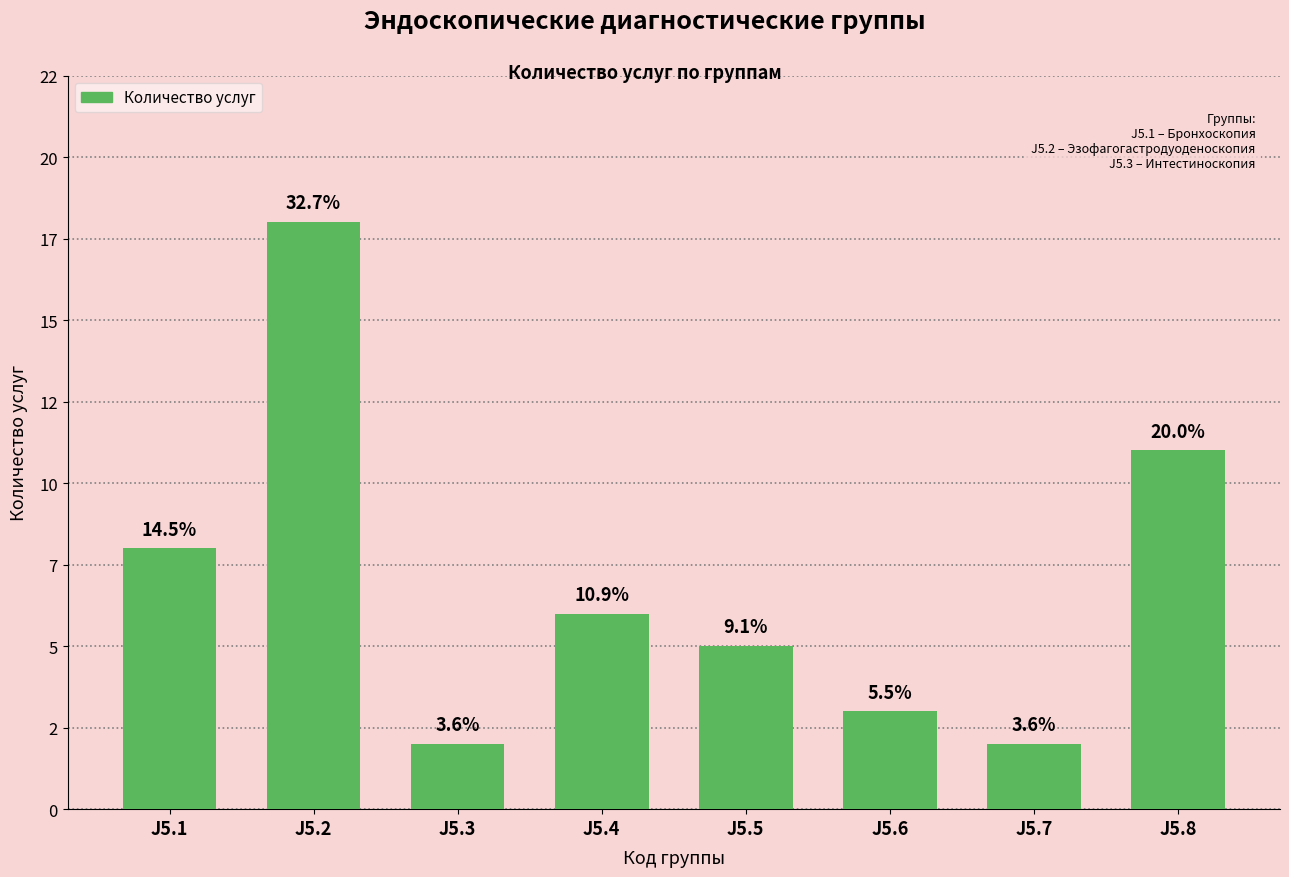

Reading left to right, list all the values displayed in this chart.

8	18	2	6	5	3	2	11